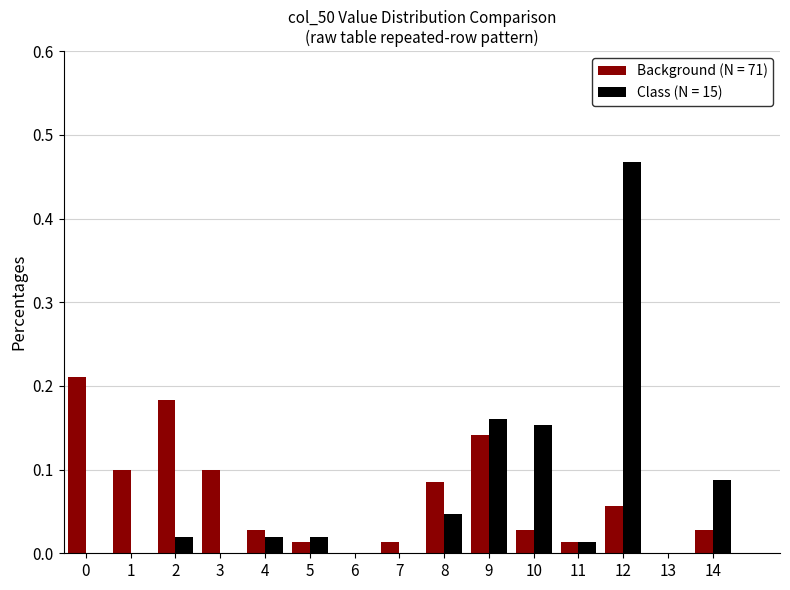

Which series changed the most between 2 and 12?

Class (N = 15)